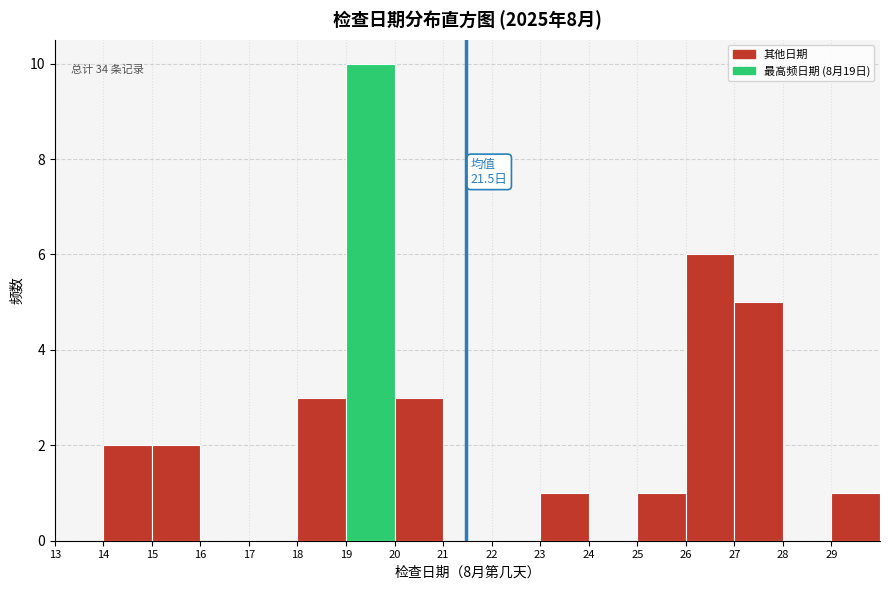

Which range on the x-axis has the tallest bar?

19 to 20